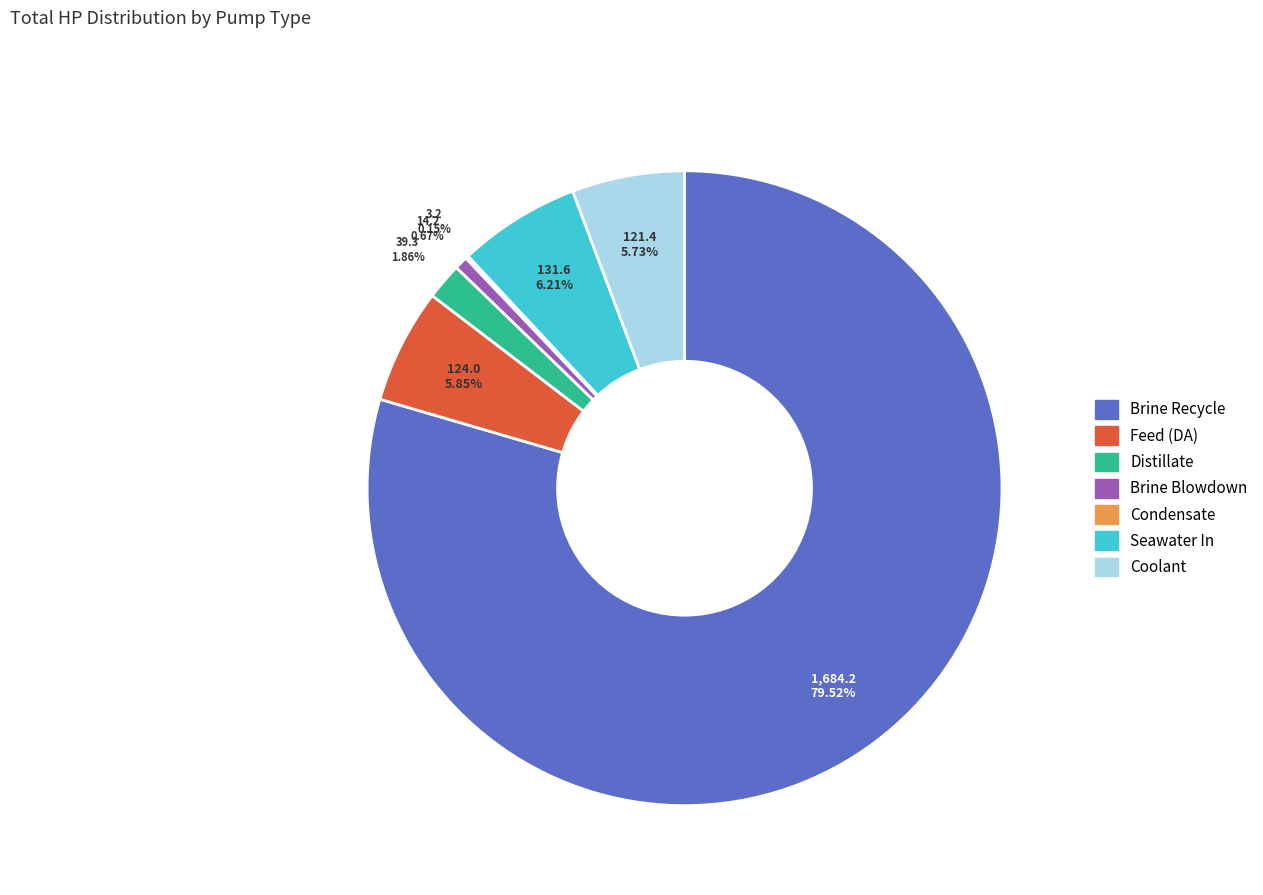

Does Feed (DA) account for over 50% of the chart?

No